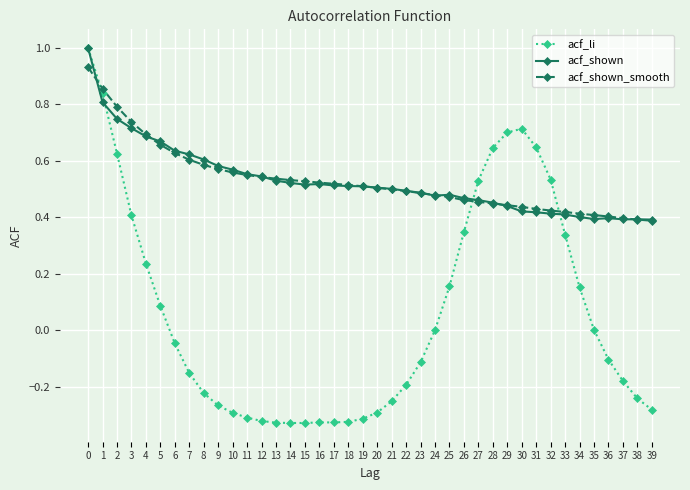

What is the sum of the acf_shown values at 5 and 34?

1.1